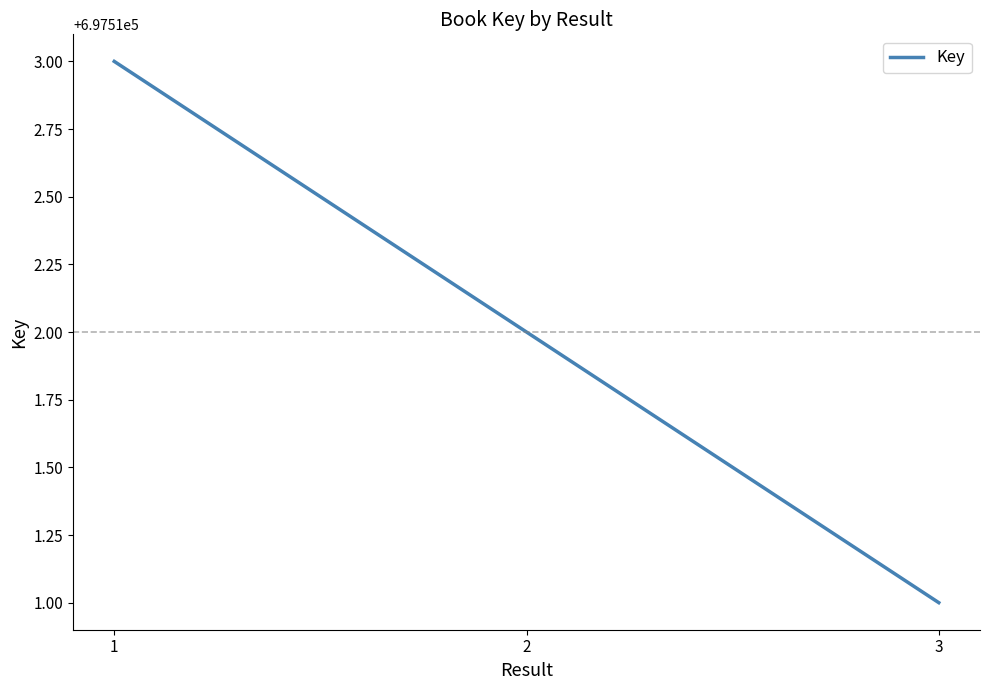

Approximately how many times larger is the value at 2 compared to 3?

1.0